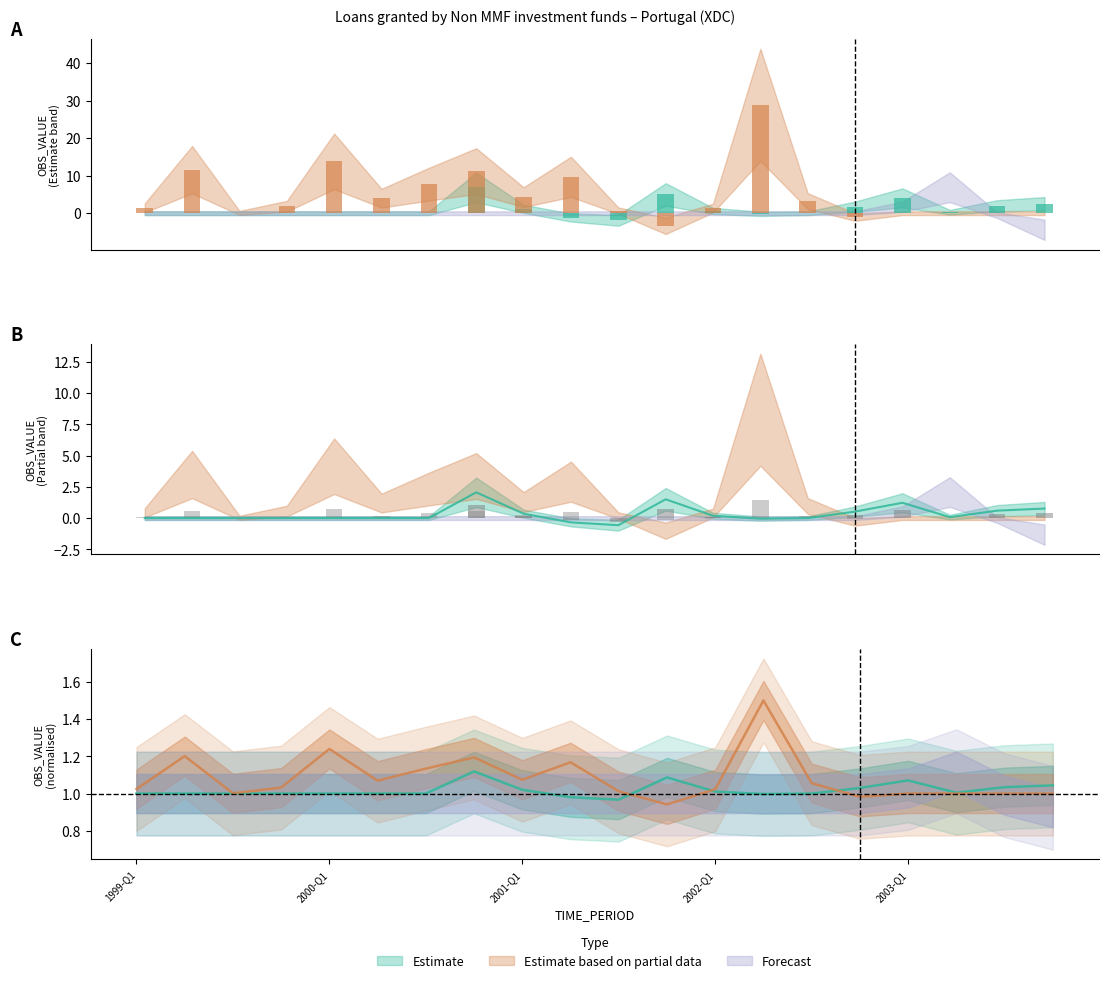

Which label corresponds to the largest value in the chart?

2002-Q2